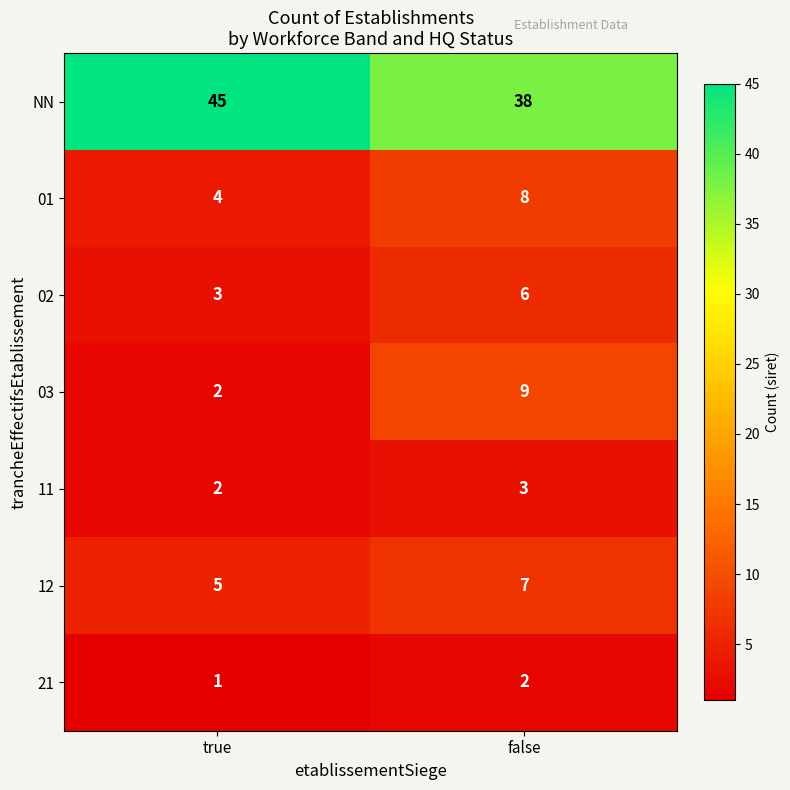

Rank the series by their maximum value, from lowest to highest.

21, 11, 02, 12, 01, 03, NN